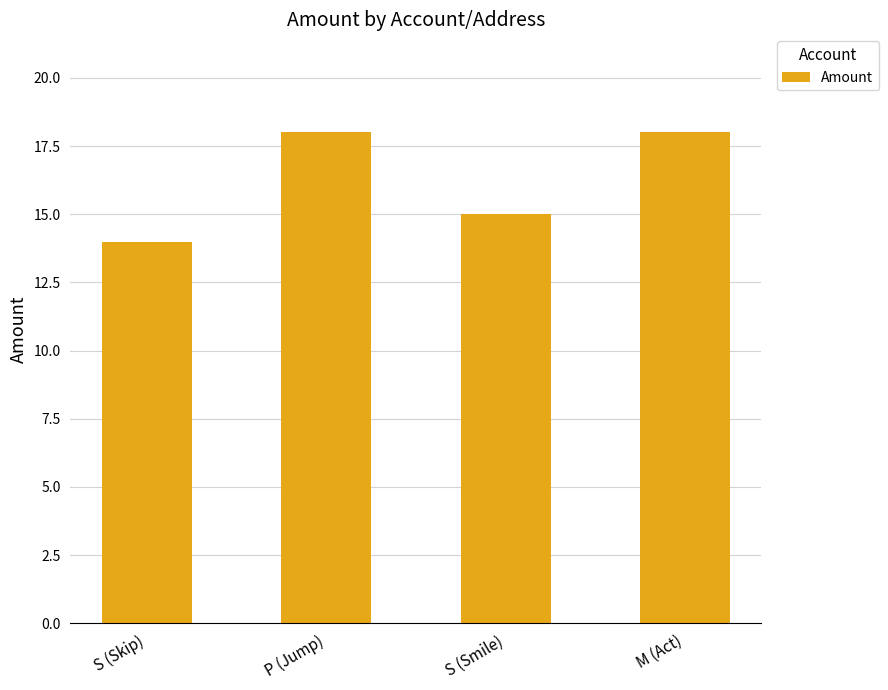

Reading right to left, transcribe all the data shown in this chart.

M (Act)=18	S (Smile)=15	P (Jump)=18	S (Skip)=14